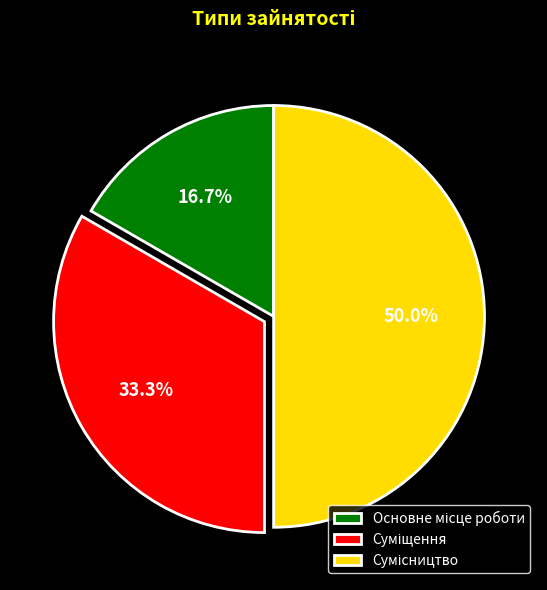

True or false: Сумісництво accounts for 50% of the total.

True